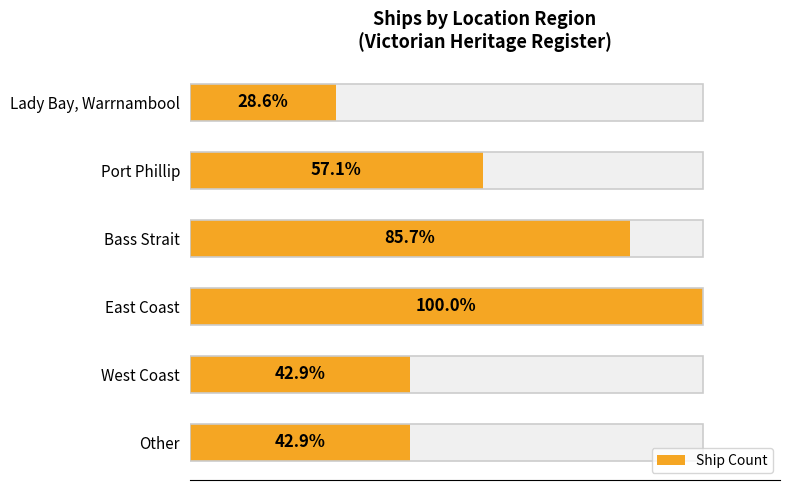

What is the value of the 4th bar from the left?

6